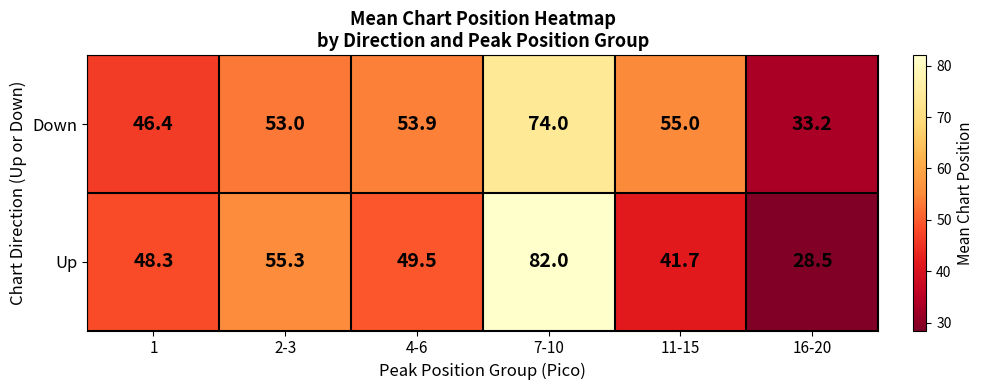

What is the spread (max minus min) of values at 11-15?

13.3